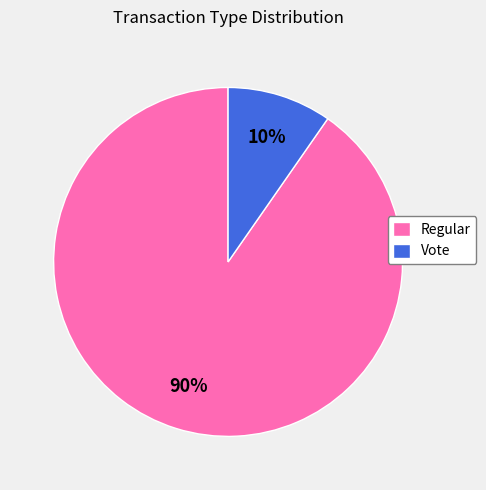

Between Vote and Regular, which is larger?

Regular